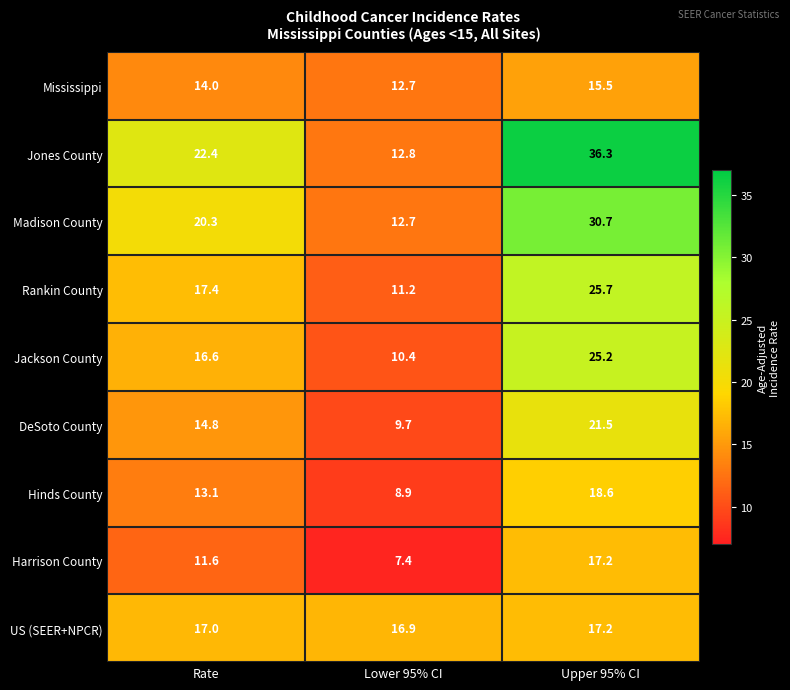

What is the sum of the Mississippi values at Lower 95% CI and Rate?

26.7